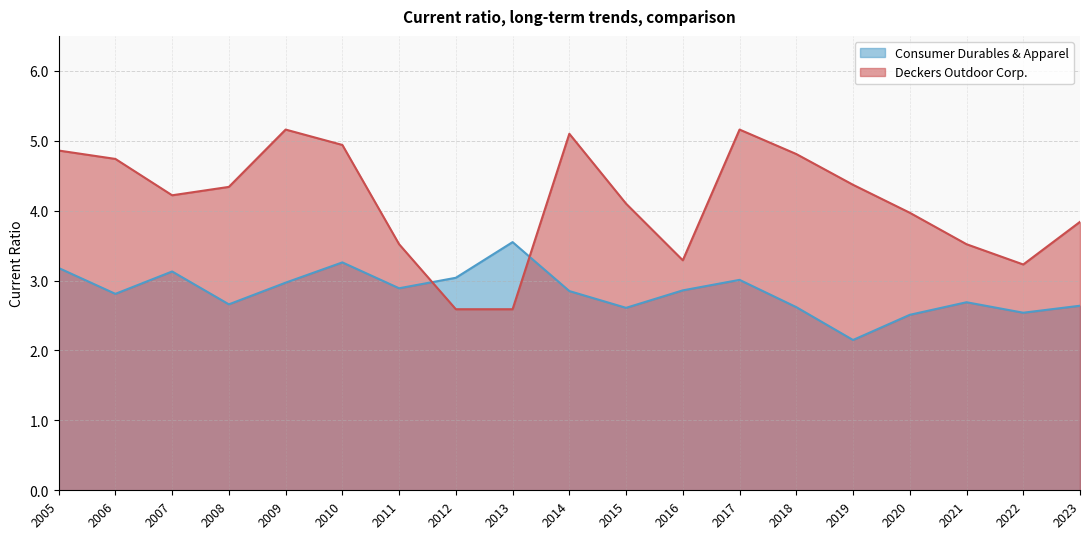

True or false: Deckers Outdoor Corp. and Consumer Durables & Apparel intersect in this chart.

True